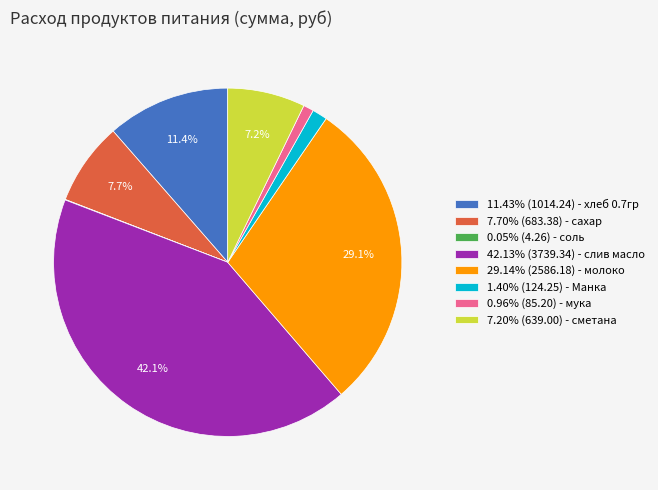

Does any single category account for the majority?

No